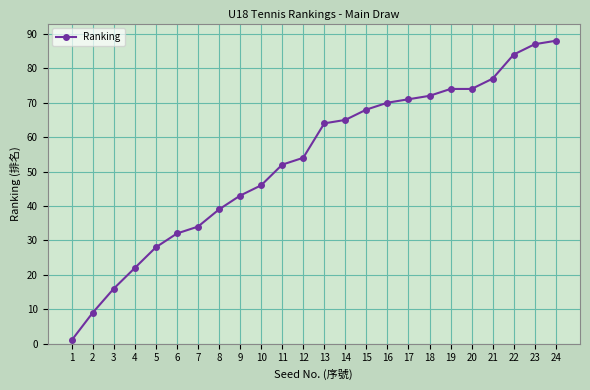

At which label is the value closest to 44?

9